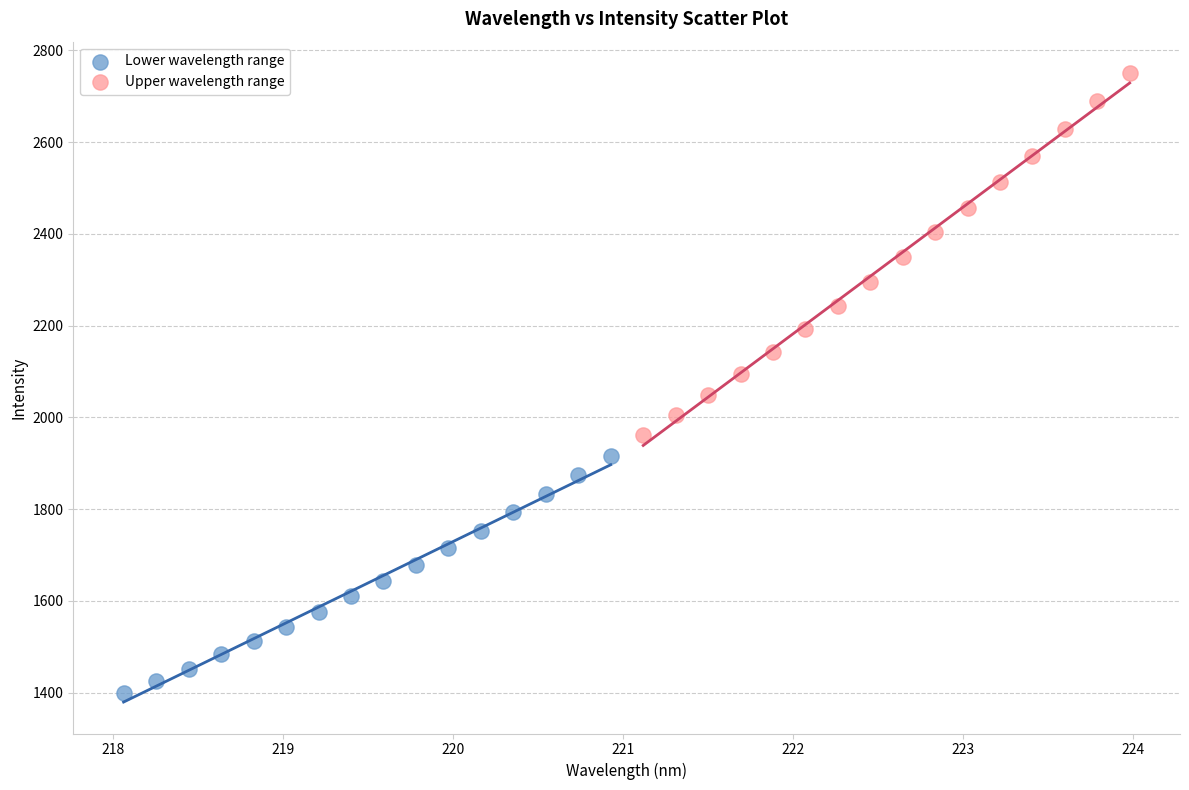

Which series has the largest Y range (max minus min)?

Upper wavelength range